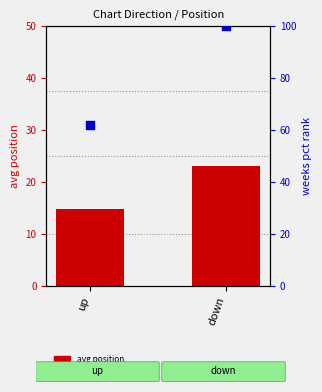

Which series contains the highest Y value?

weeks pct rank